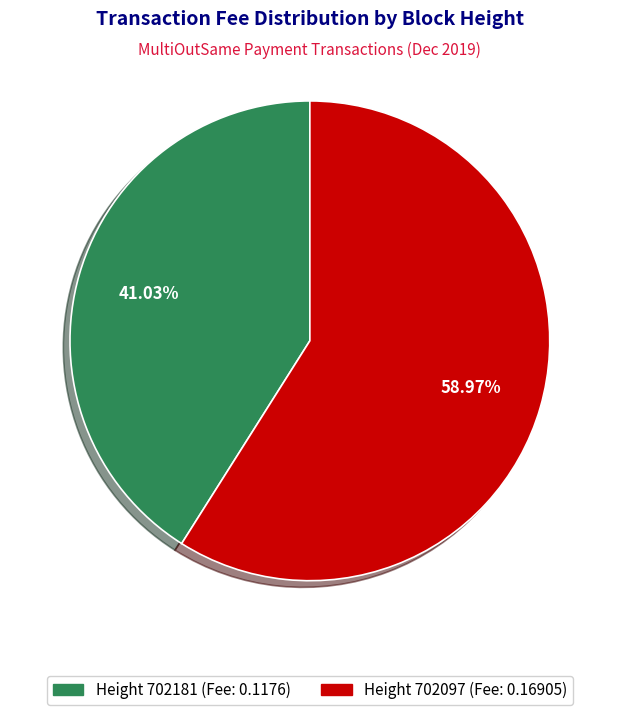

Does any single category account for the majority?

Yes